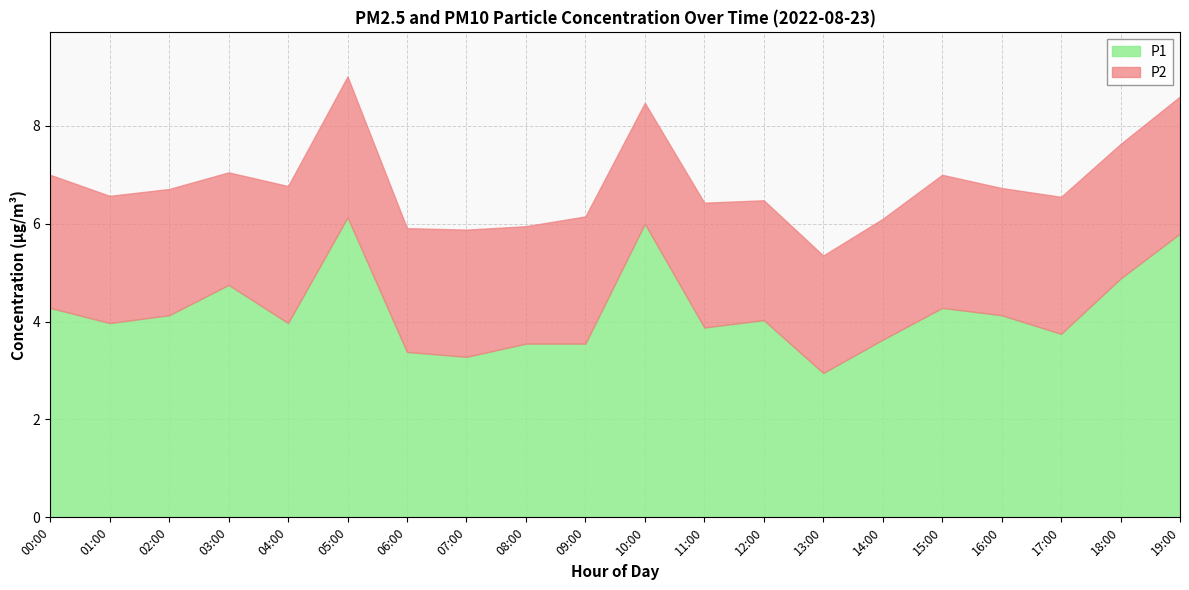

What is the spread (max minus min) of values at 07:00?

0.7